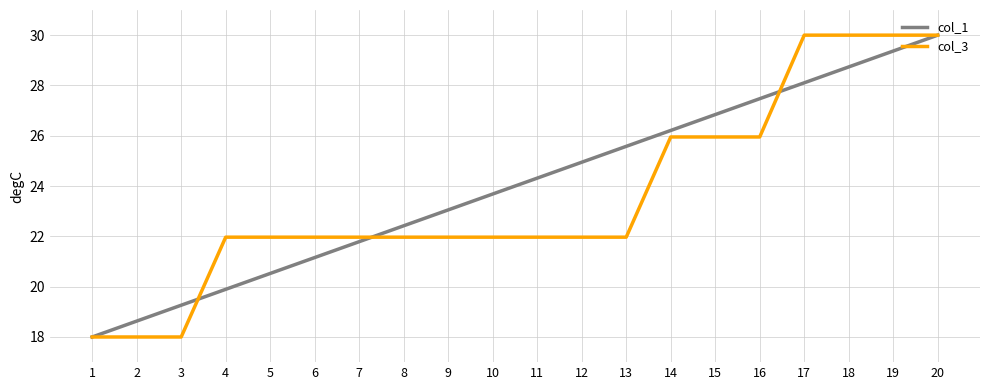

Reading left to right, extract all data points from this chart.

col_1: 18.0	18.6	19.3	19.9	20.5	21.2	21.8	22.4	23.1	23.7	24.3	24.9	25.6	26.2	26.8	27.5	28.1	28.7	29.4	30.0
col_3: 18.0	18.0	18.0	22.0	22.0	22.0	22.0	22.0	22.0	22.0	22.0	22.0	22.0	26.0	26.0	26.0	30.0	30.0	30.0	30.0